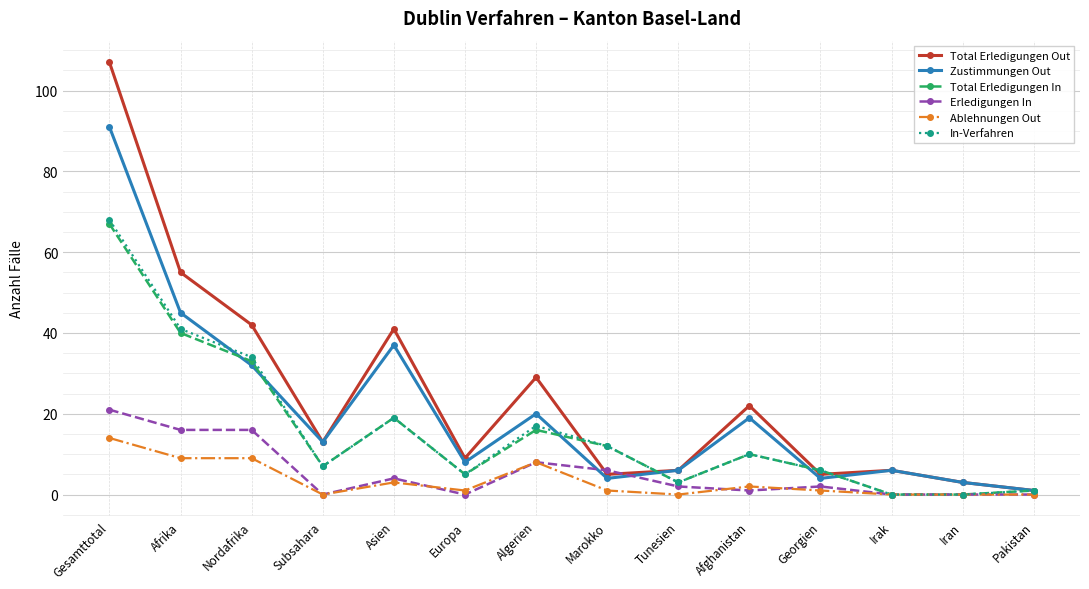

The value of Total Erledigungen In at Marokko is 12. True or false?

True